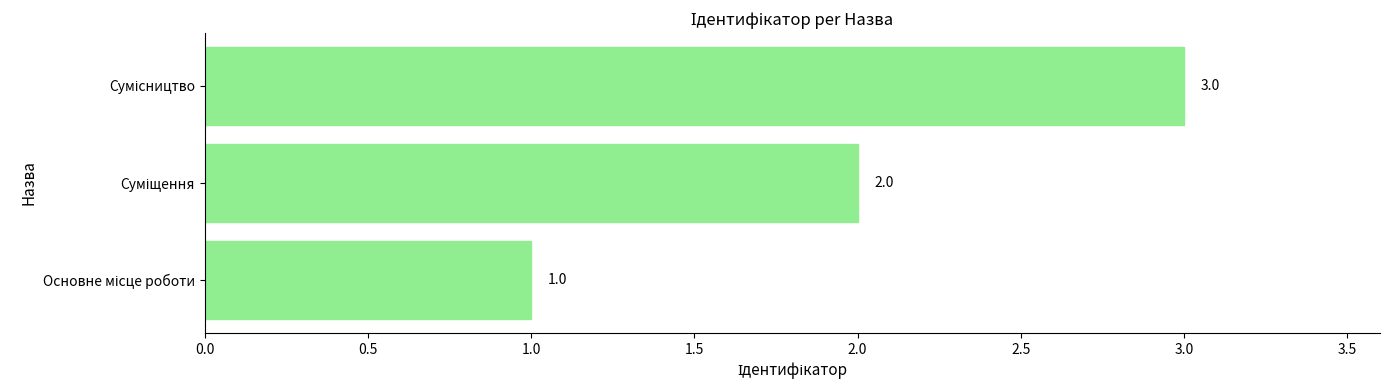

What is the greatest value displayed?

3